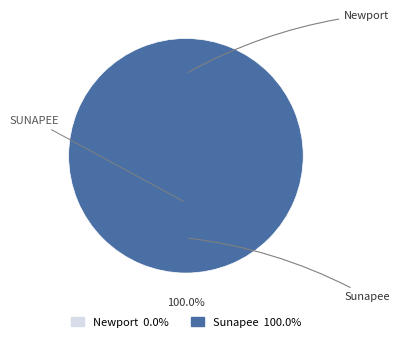

Combined, do Sunapee and Newport account for over 50%?

Yes